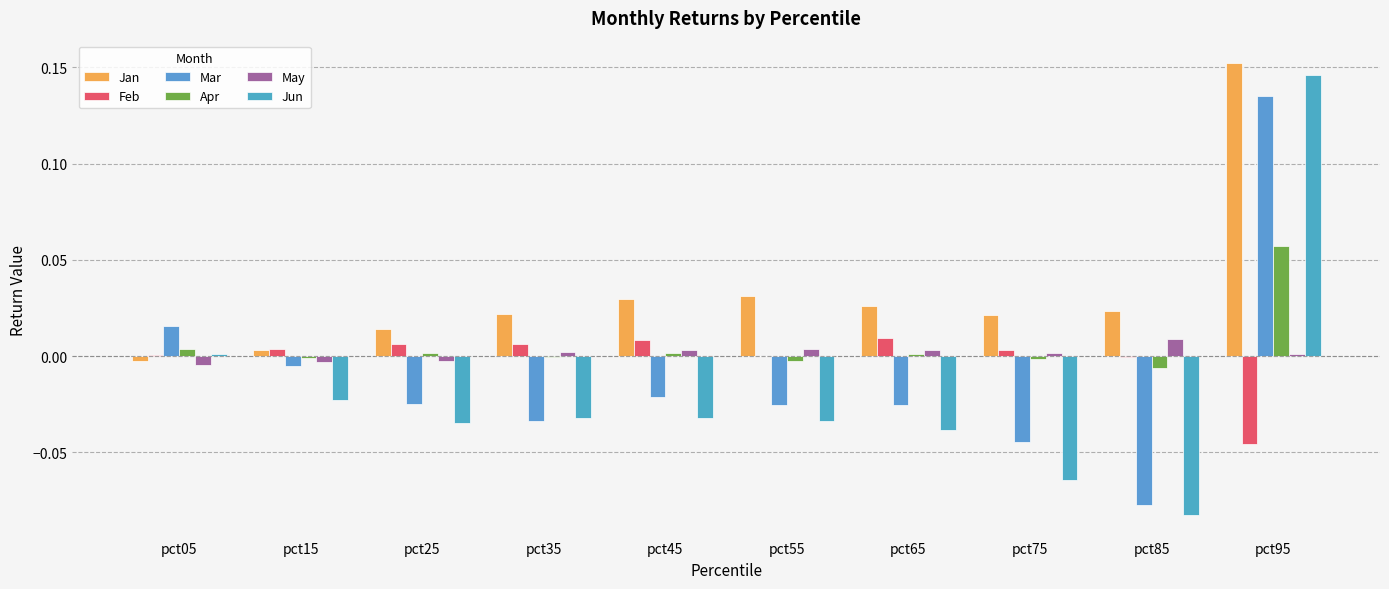

Which series has the widest spread of values?

Jun